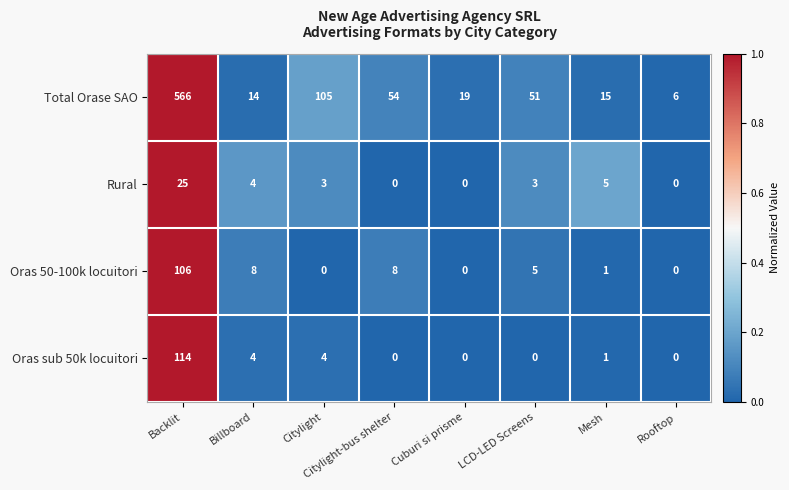

At how many categories does at least one series exceed 0?

8